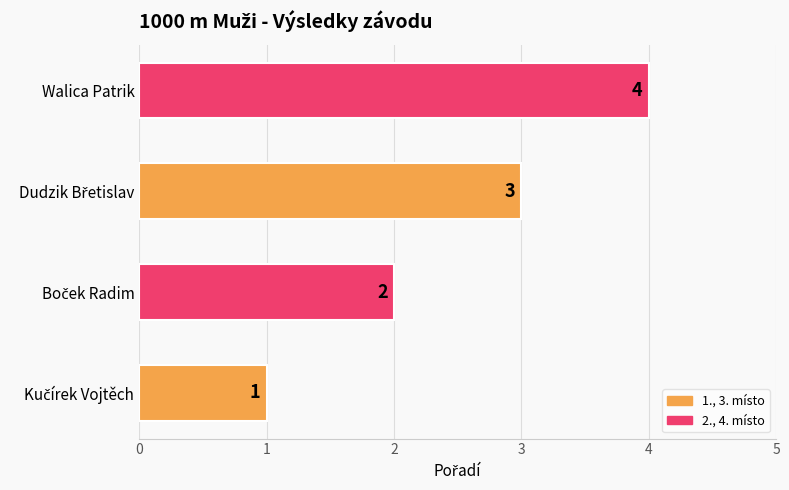

Count the values in the range 2 to 4.

3